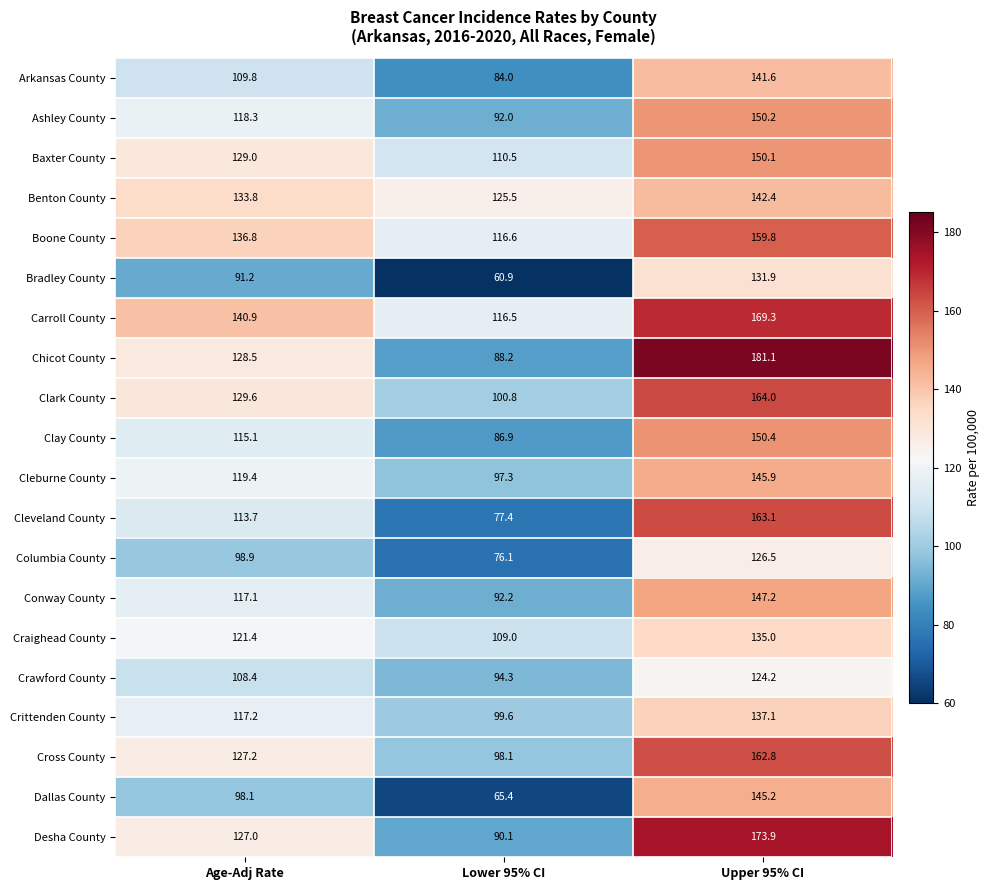

What is the minimum value for Ashley County?

92.0